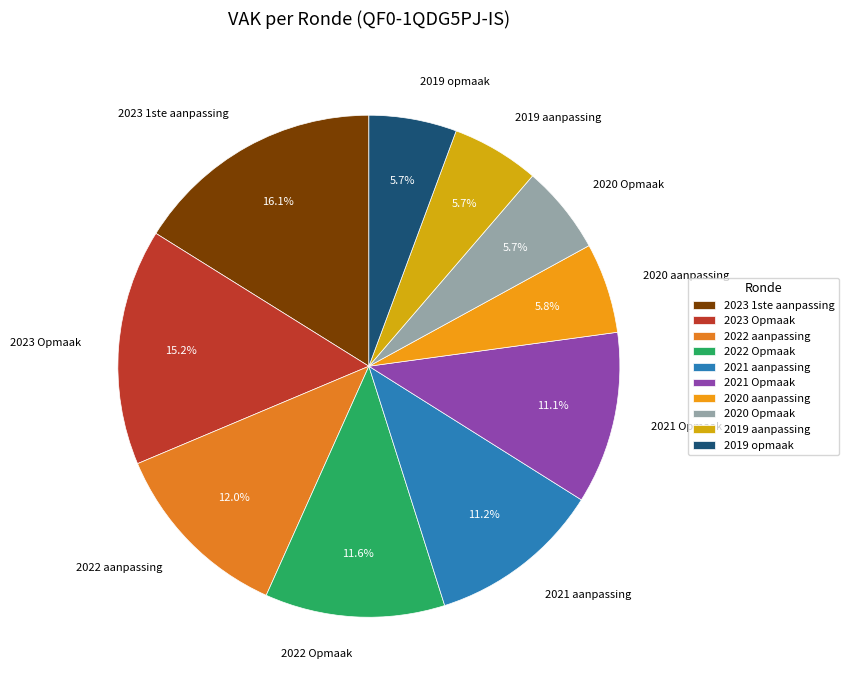

True or false: 2019 opmaak accounts for 1% of the total.

False